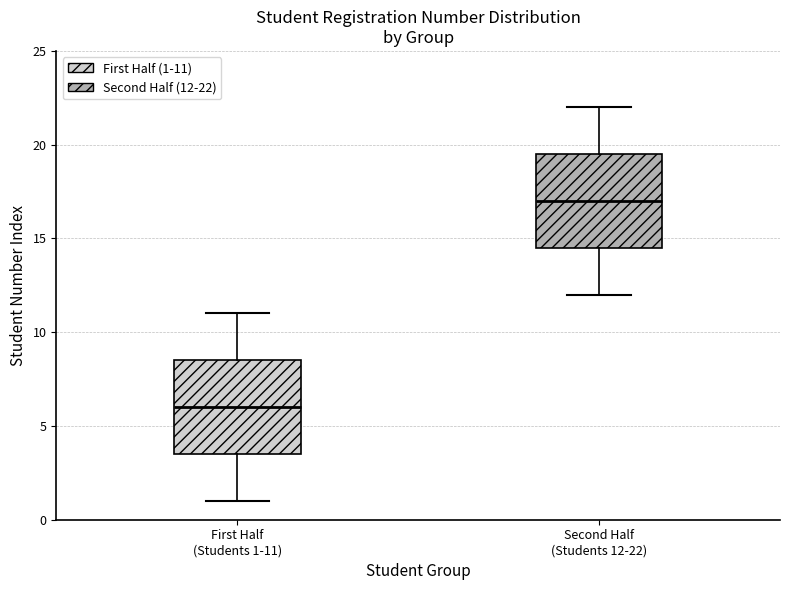

Where is the lower edge of the box for First Half (Students 1-11) on the y-axis? The values are not printed on the chart, so give them approximately, as read against the axis.

3.5